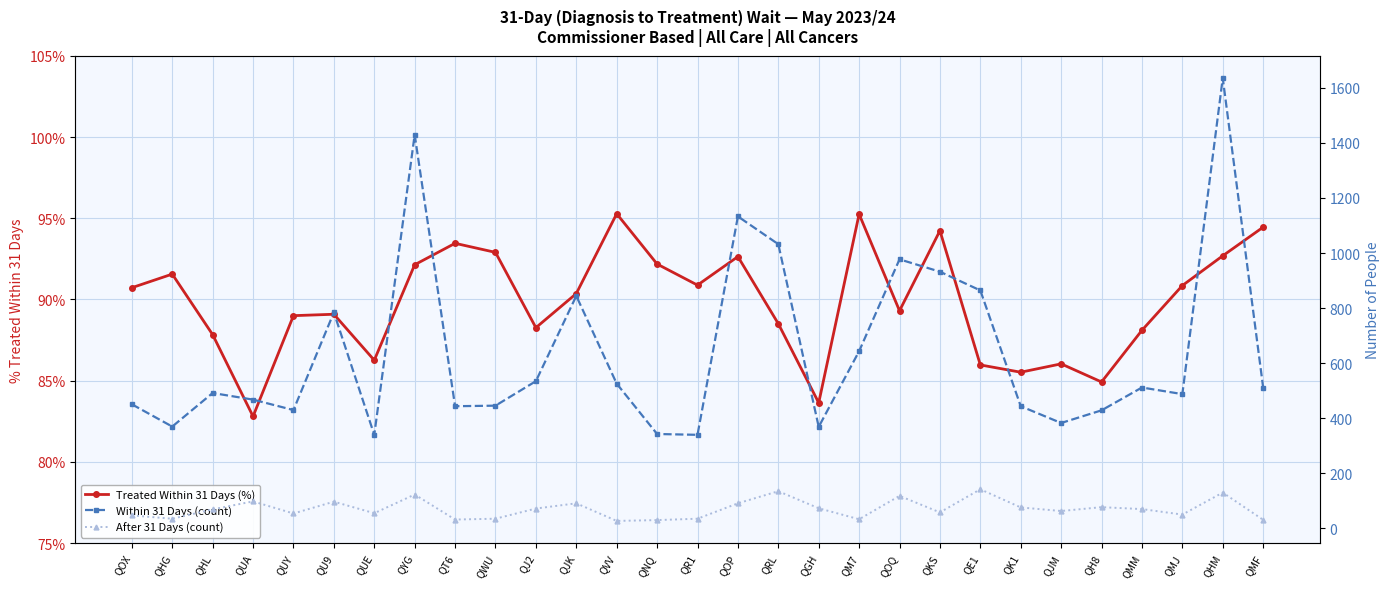

What is the difference between the maximum and minimum values in the After 31 Days (count) series?

115.0